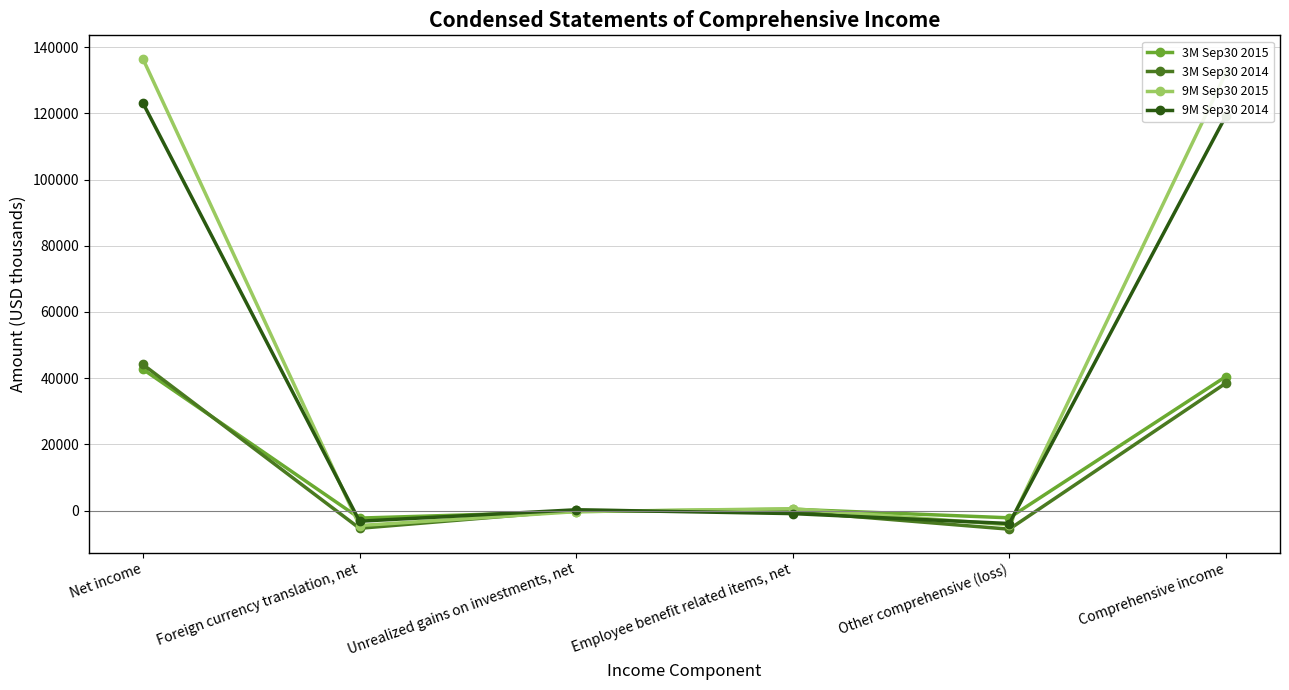

How many lines are shown in the chart?

4